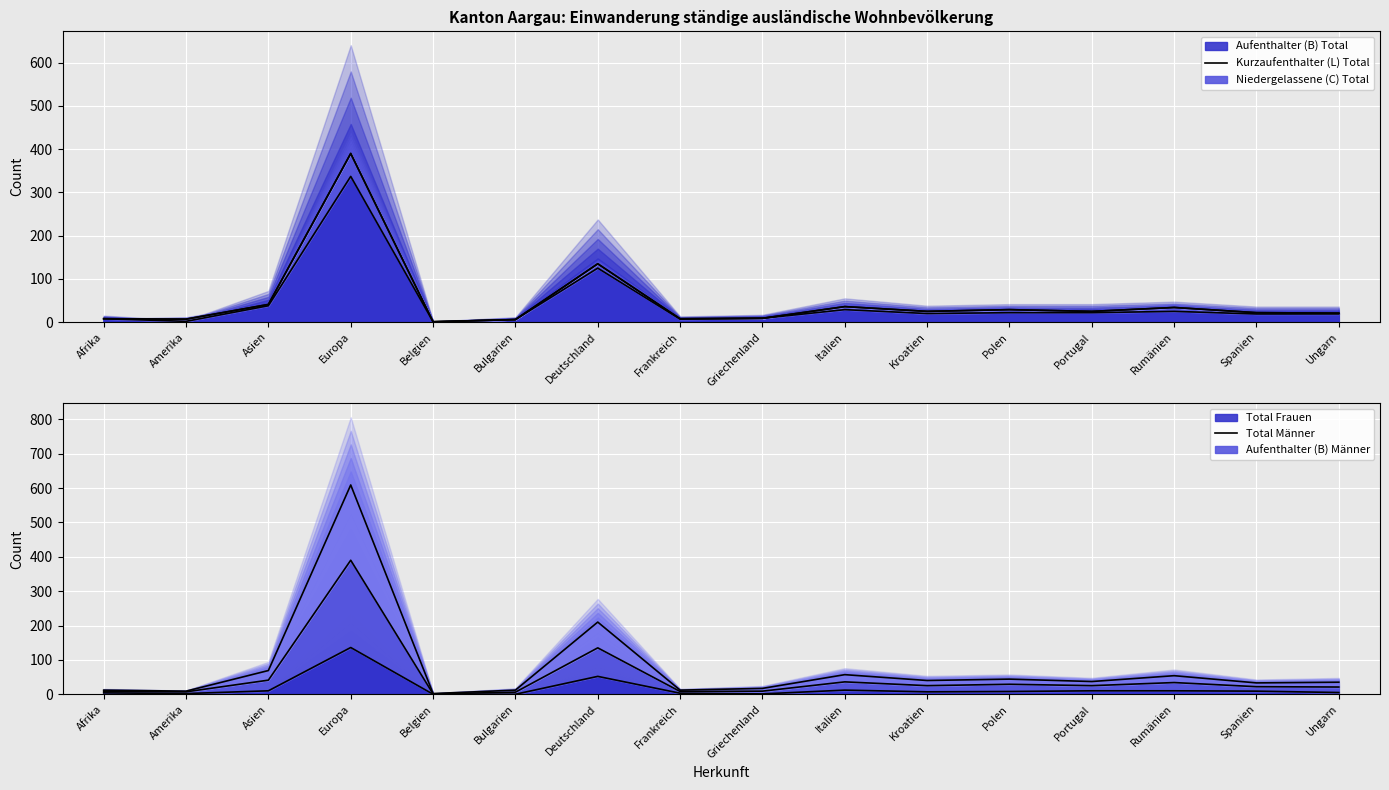

True or false: Aufenthalter (B) Total (line) and Total Frauen (line) intersect in this chart.

False